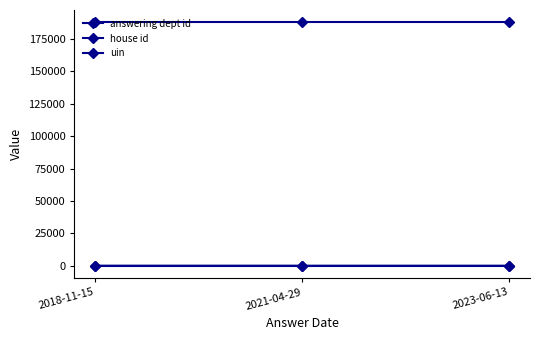

Which series has the widest spread of values?

answering dept id